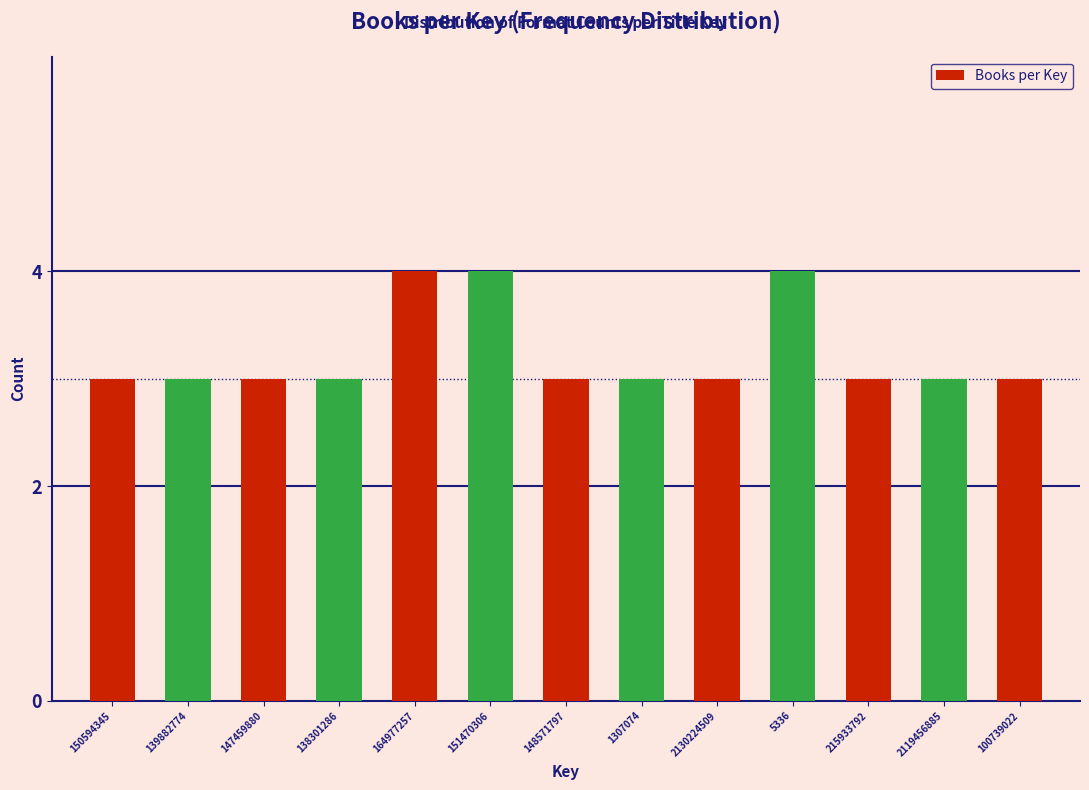

Reading left to right, extract all data points from this chart.

150594345=3	139882774=3	147459880=3	138301286=3	164977257=4	151470306=4	148571797=3	1307074=3	2130224509=3	5336=4	215933792=3	2119456885=3	100739022=3